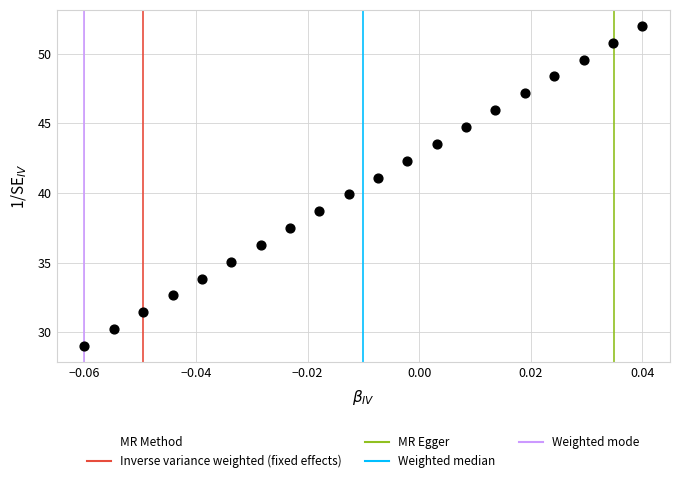

What is the range of Y values (max minus min)?

23.0